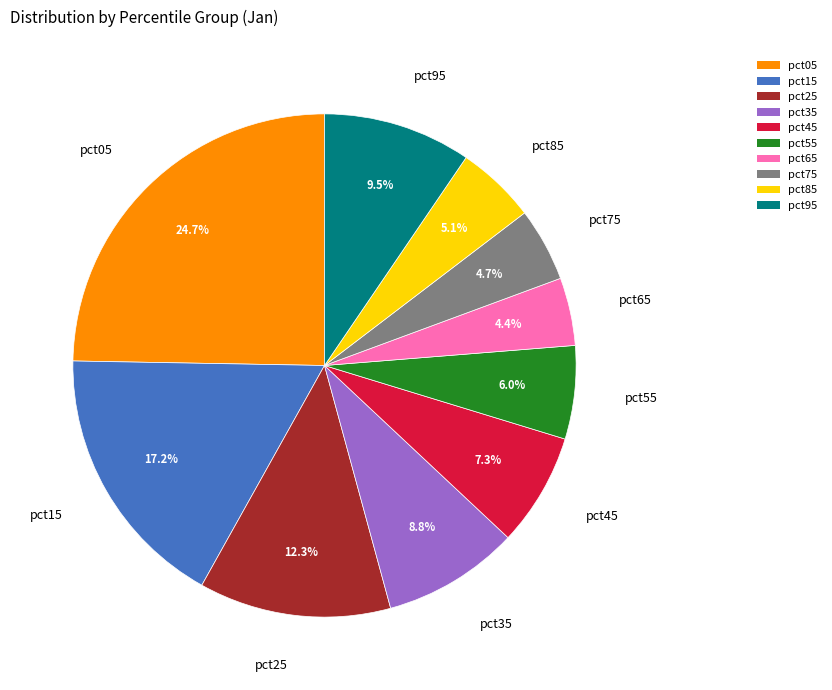

True or false: pct45 accounts for 7% of the total.

True